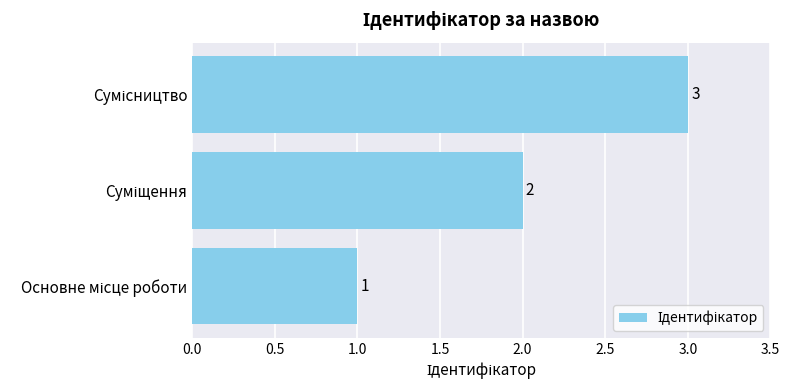

What is the greatest value displayed?

3